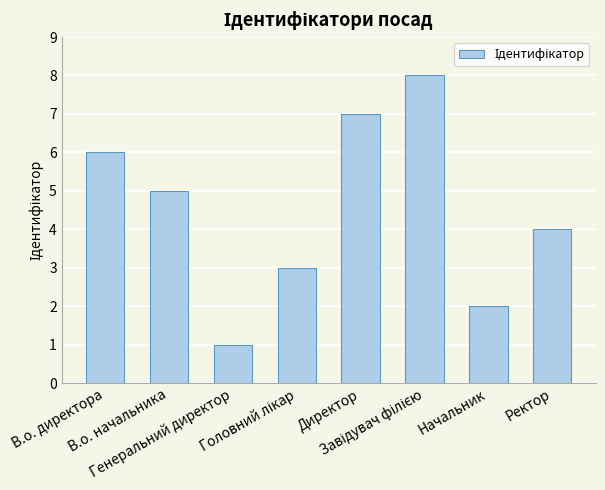

Reading right to left, transcribe all the data shown in this chart.

4	2	8	7	3	1	5	6